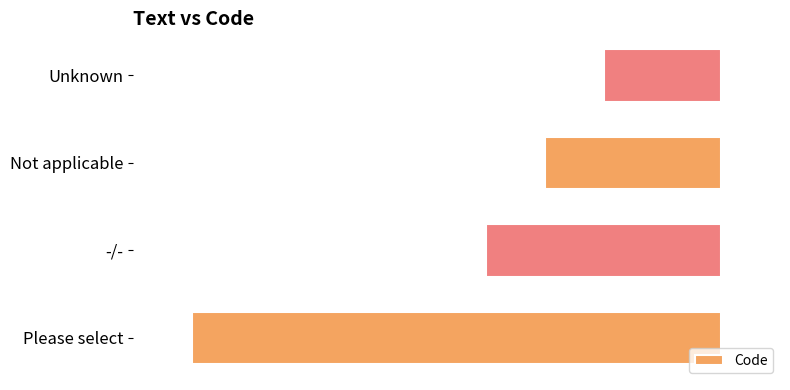

What is the sum of all values?

-18